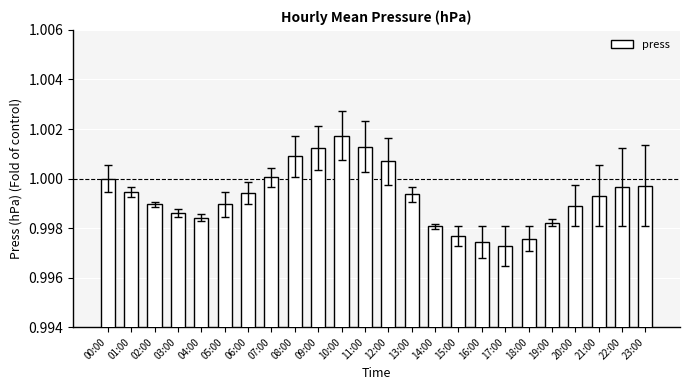

Between 00:00 and 21:00, which is larger?

00:00